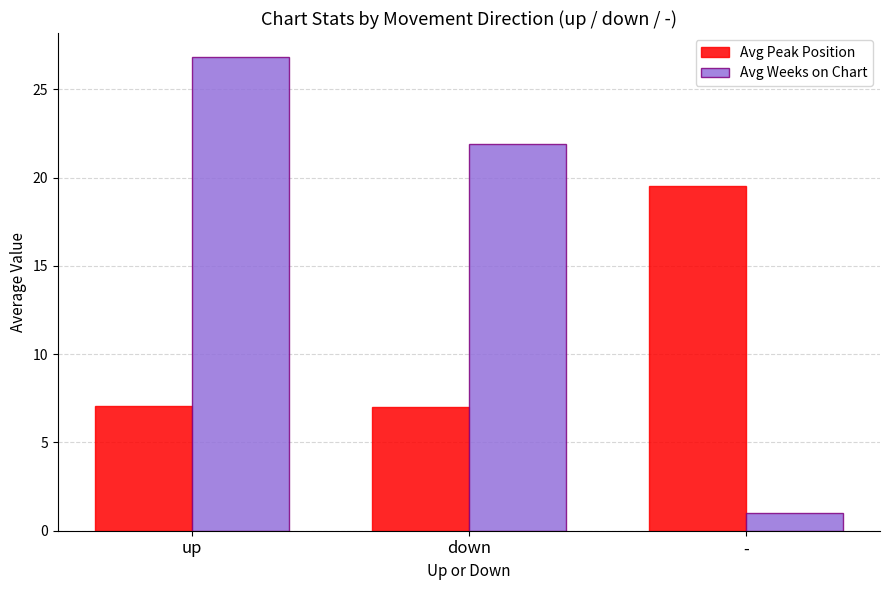

How many values in the Avg Weeks on Chart series are below 21?

1